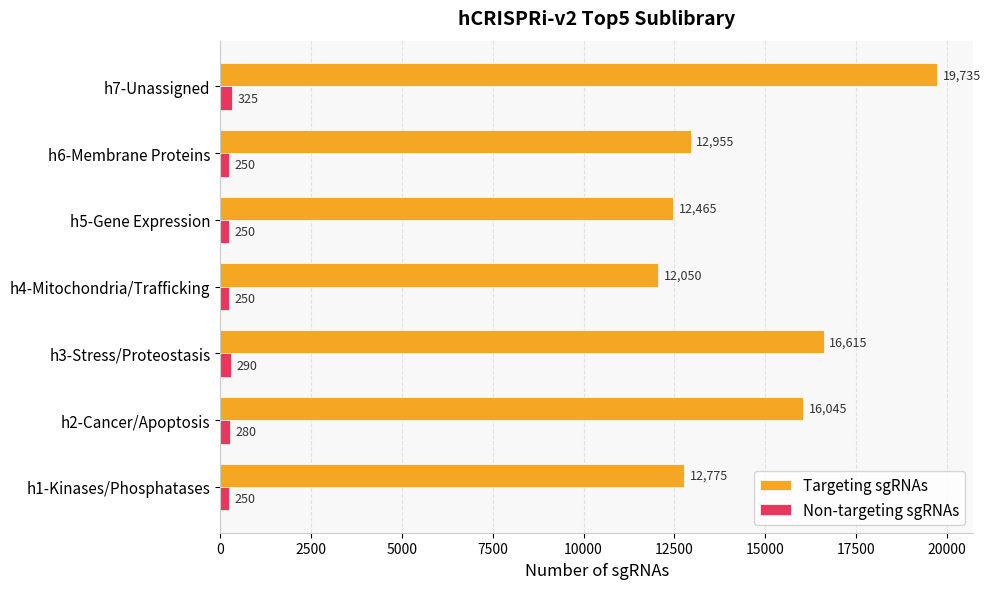

Count the number of data series in this chart.

2